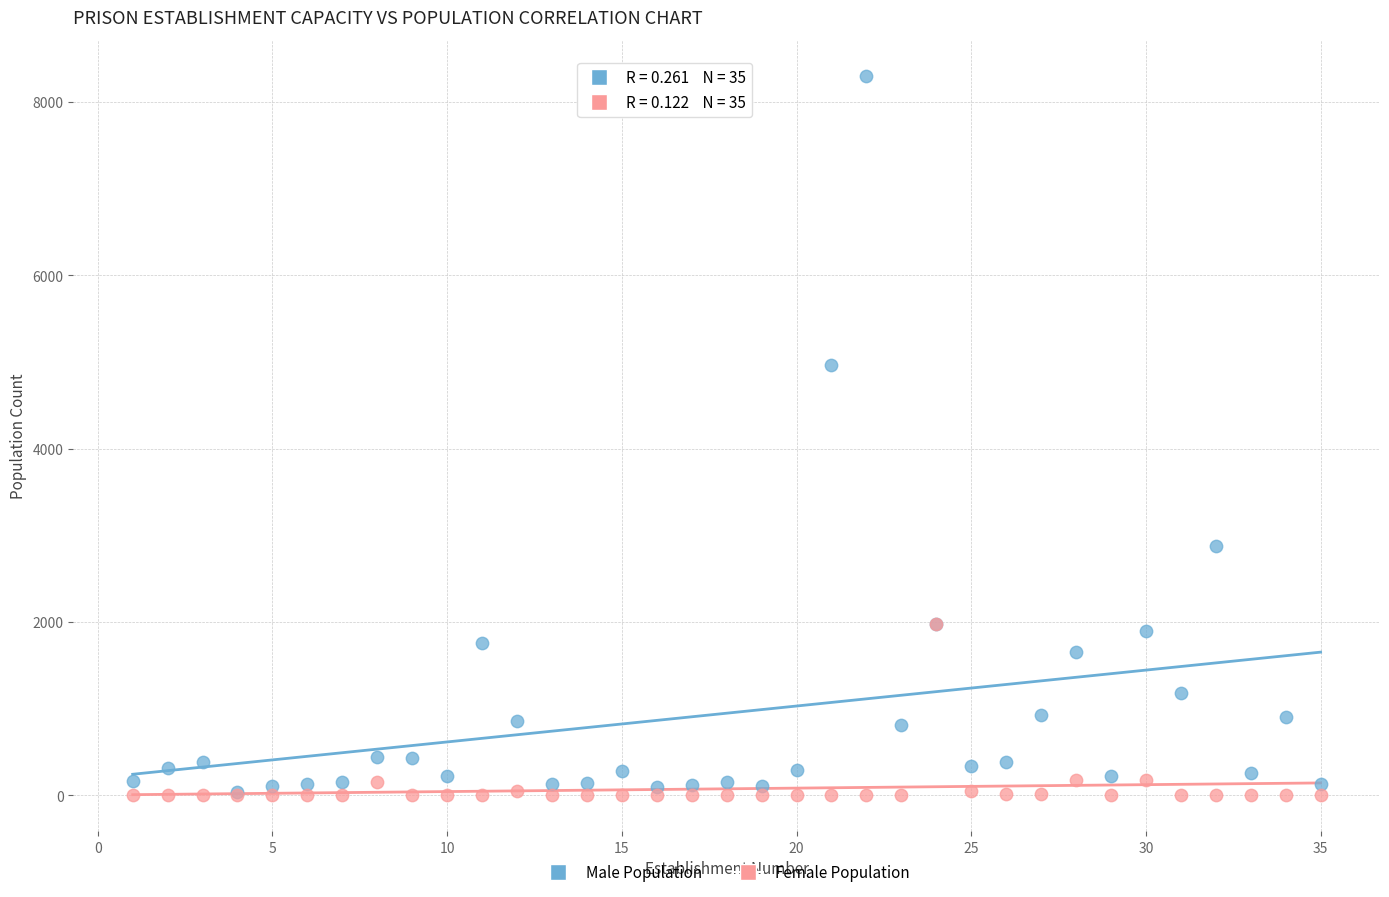

Which series has the largest Y range (max minus min)?

Male Population